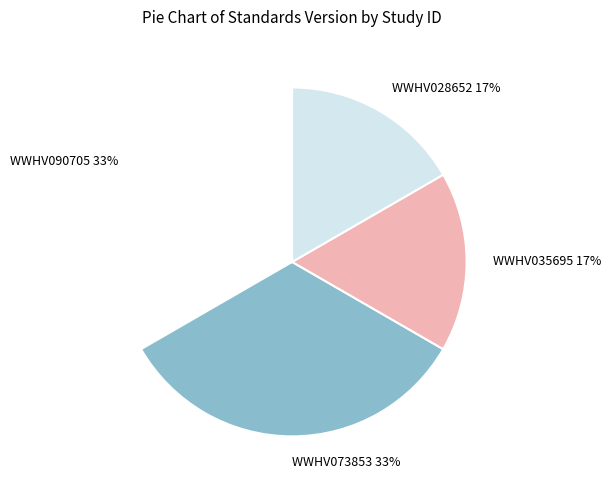

The WWHV028652 slice represents 22% of the pie. True or false?

False